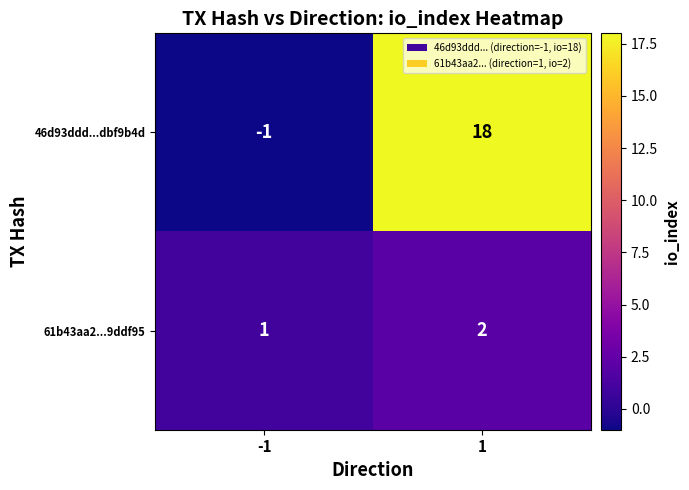

At -1, list the series in order from smallest to largest.

46d93ddd...dbf9b4d, 61b43aa2...9ddf95